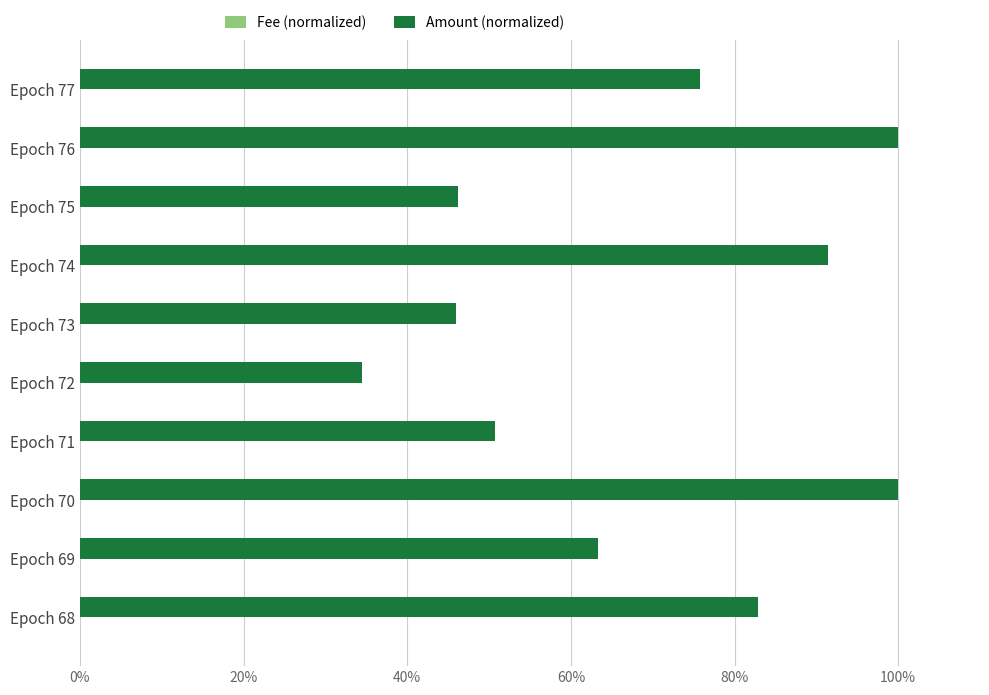

Between Epoch 69 and Epoch 68, which series saw the biggest shift?

Amount (normalized)